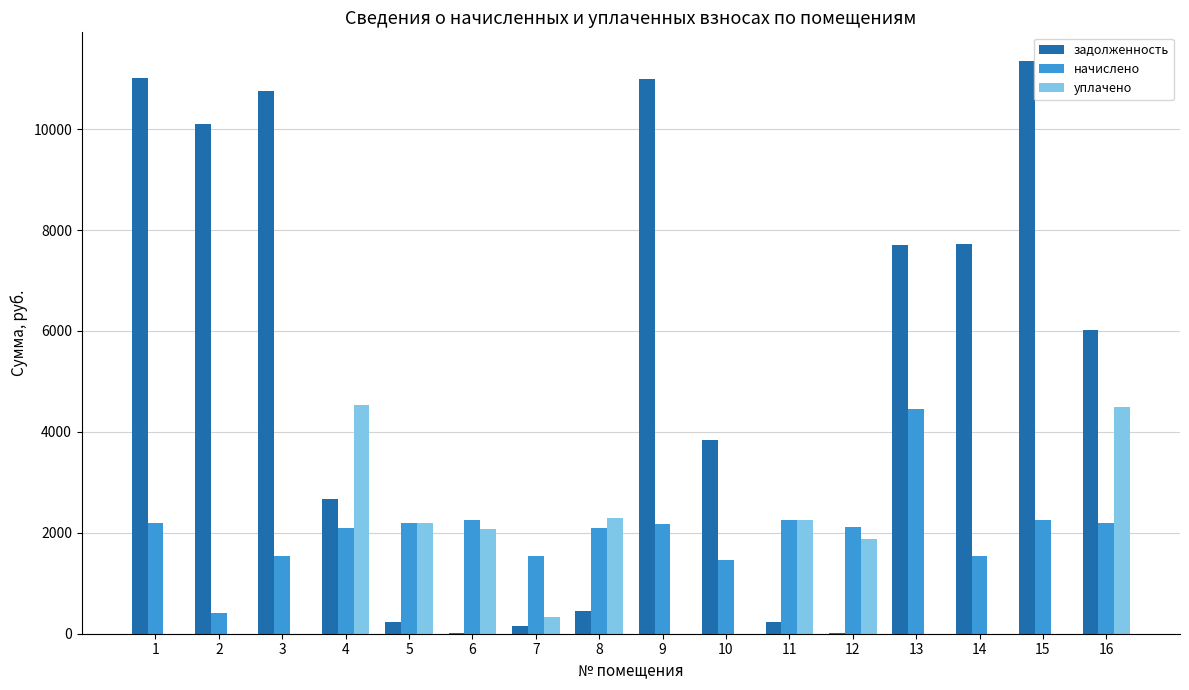

Which series has the largest total across all categories?

задолженность